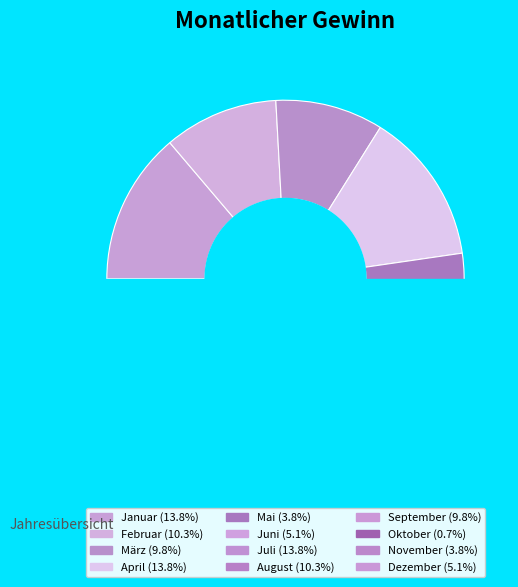

The April slice represents 20% of the pie. True or false?

False